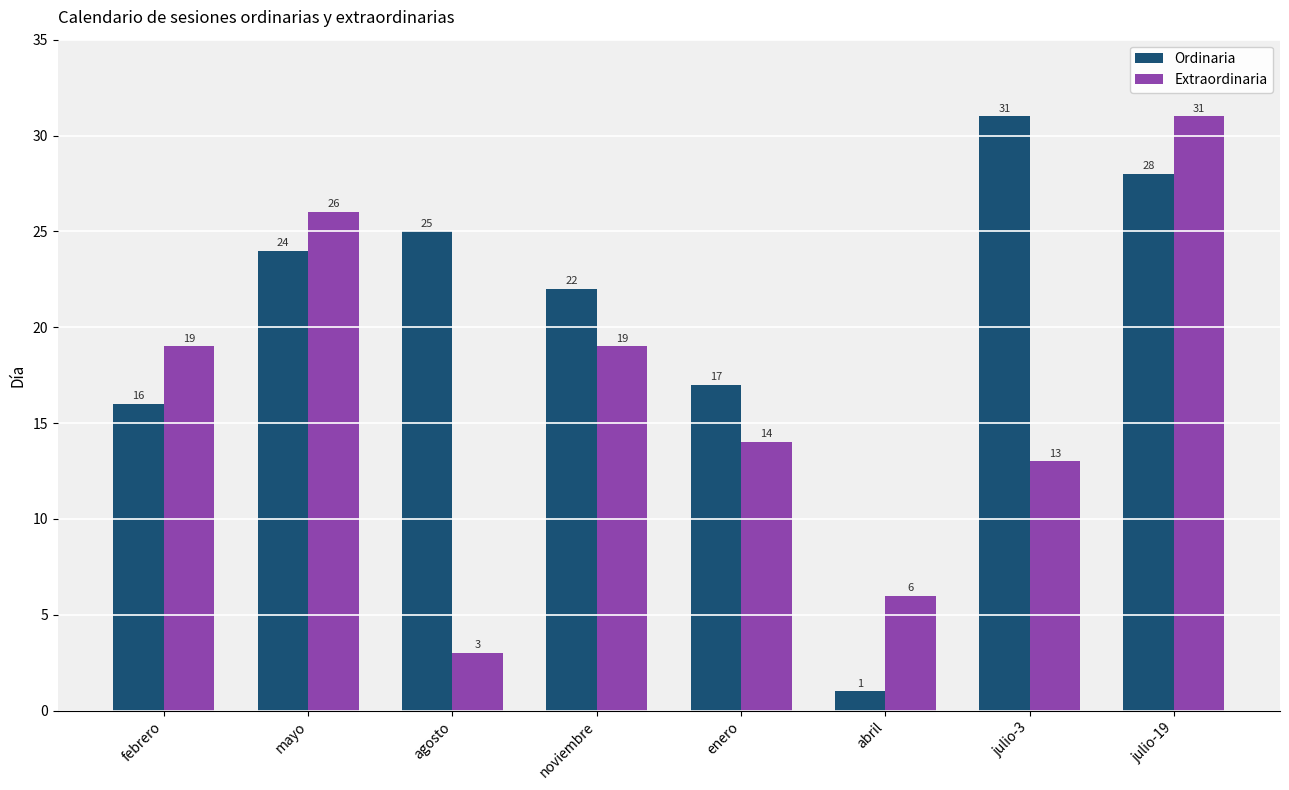

Count the number of data series in this chart.

2